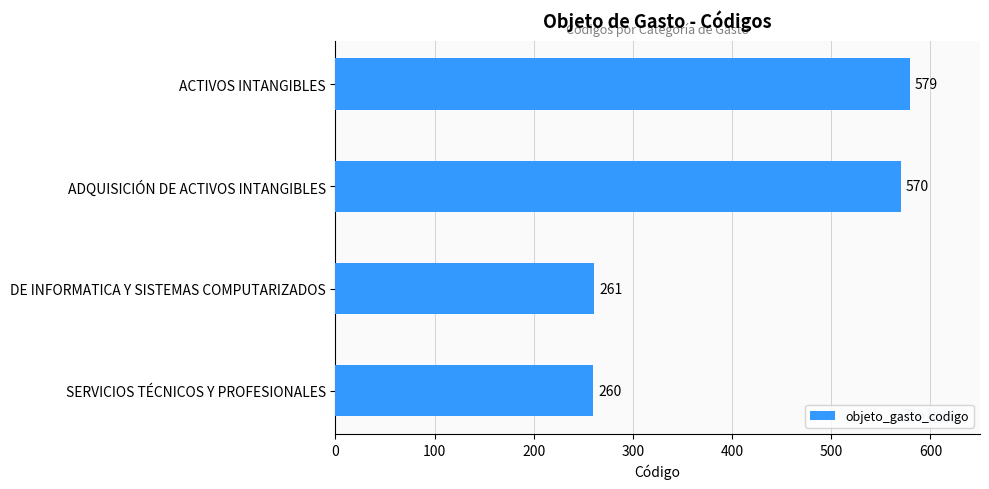

At which label is the value closest to 419?

ADQUISICIÓN DE ACTIVOS INTANGIBLES